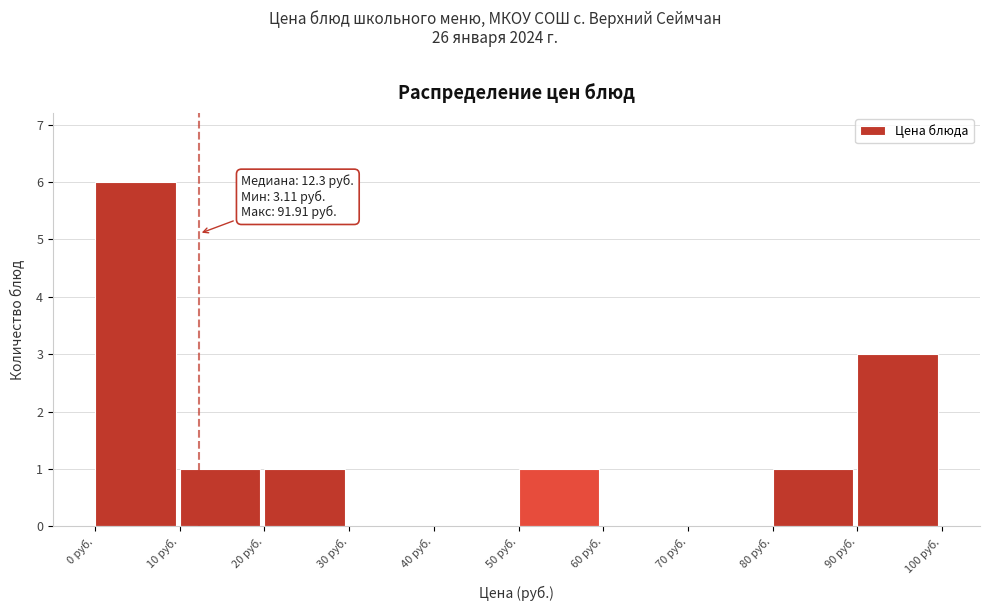

Which range on the x-axis has the tallest bar?

0 to 10